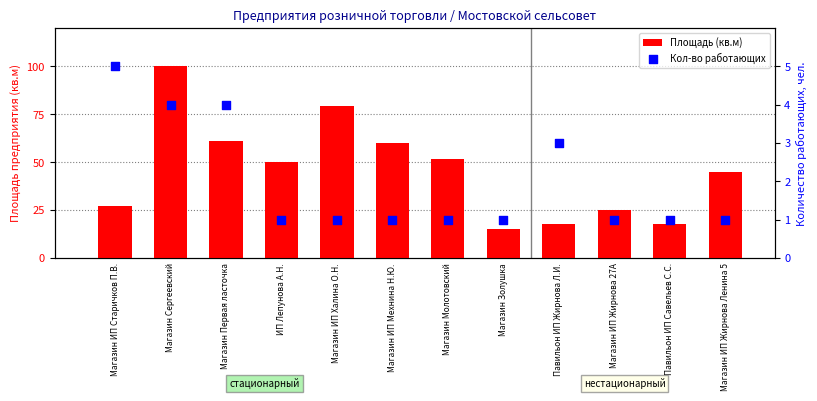

What is the total value across all series at Магазин Молотовский?

52.7